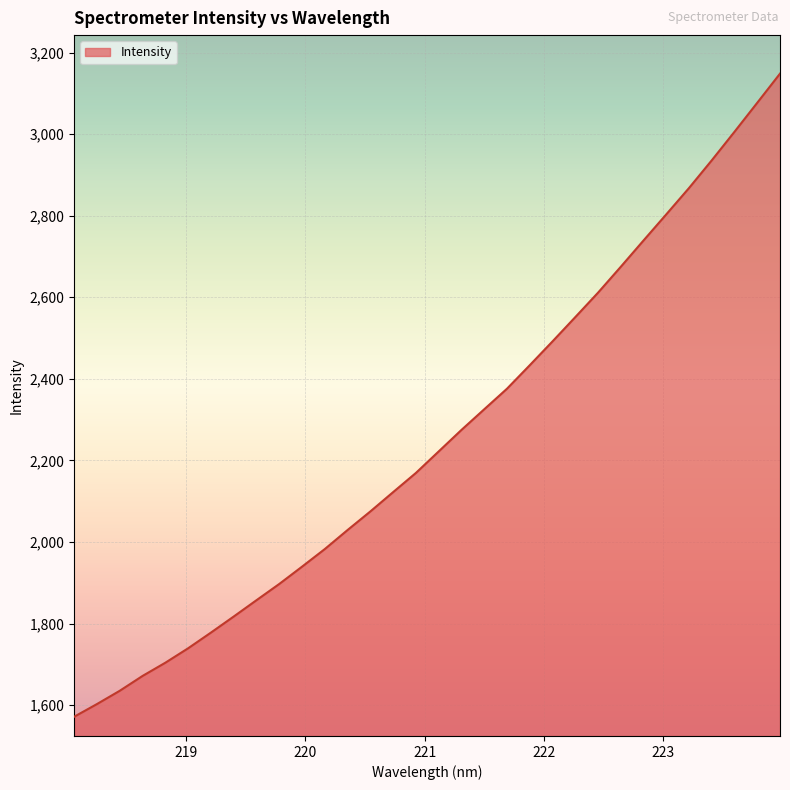

What is the difference between the maximum and minimum values?

1576.7